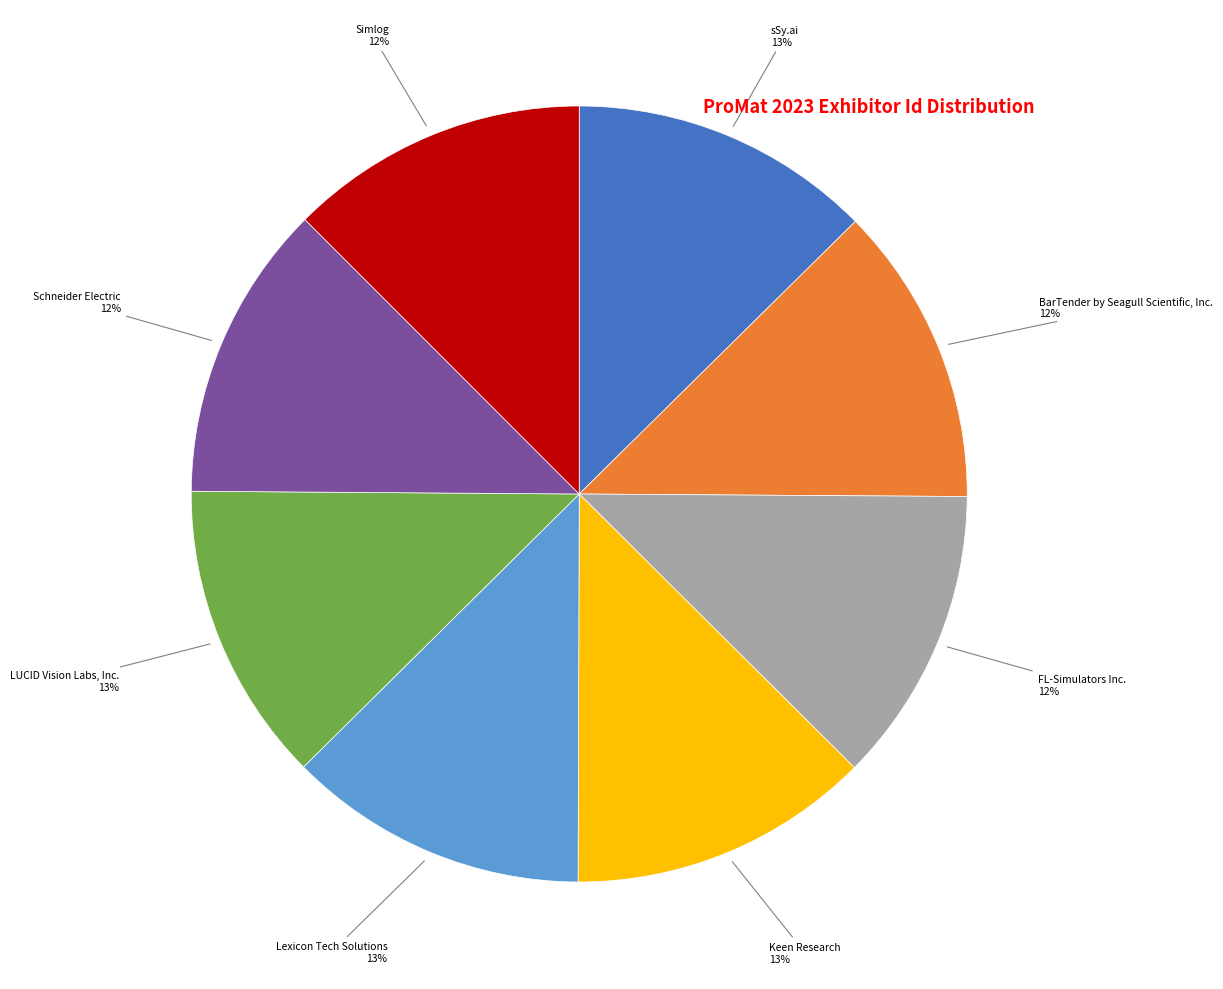

Count the number of slices in the pie.

8